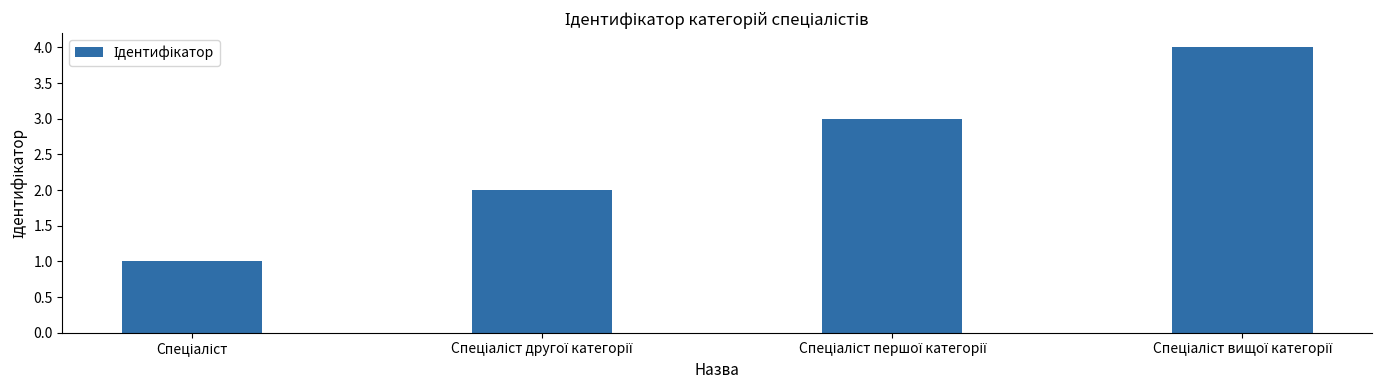

What is the difference between the maximum and minimum values?

3